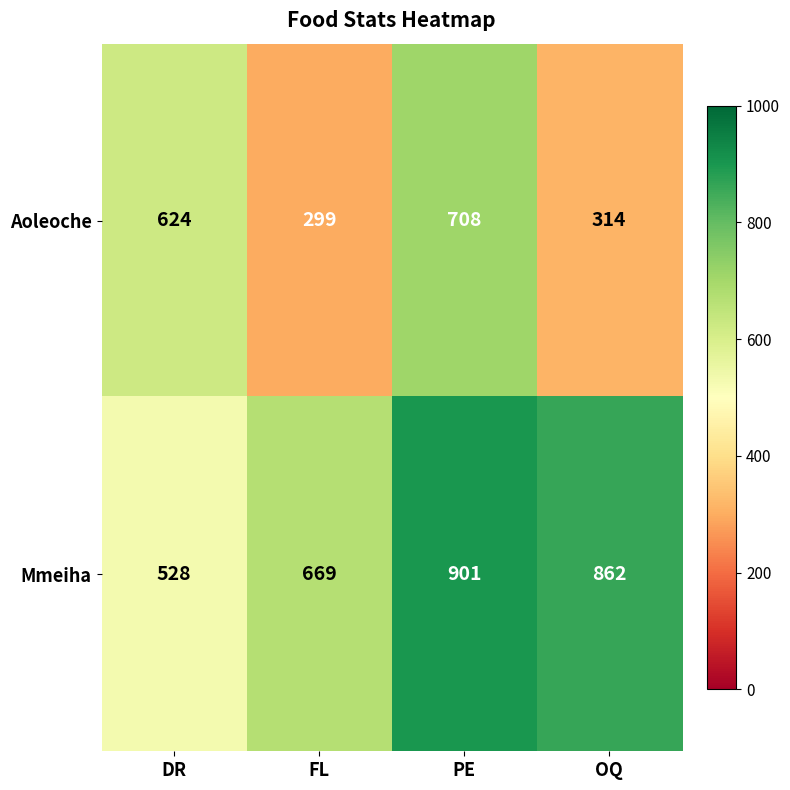

How many data points does each series have?

4